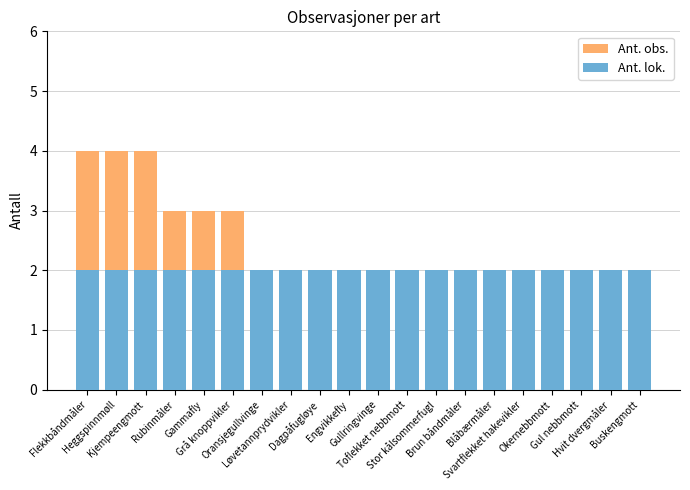

Read the Ant. lok. value at Toflekket nebbmott.

2